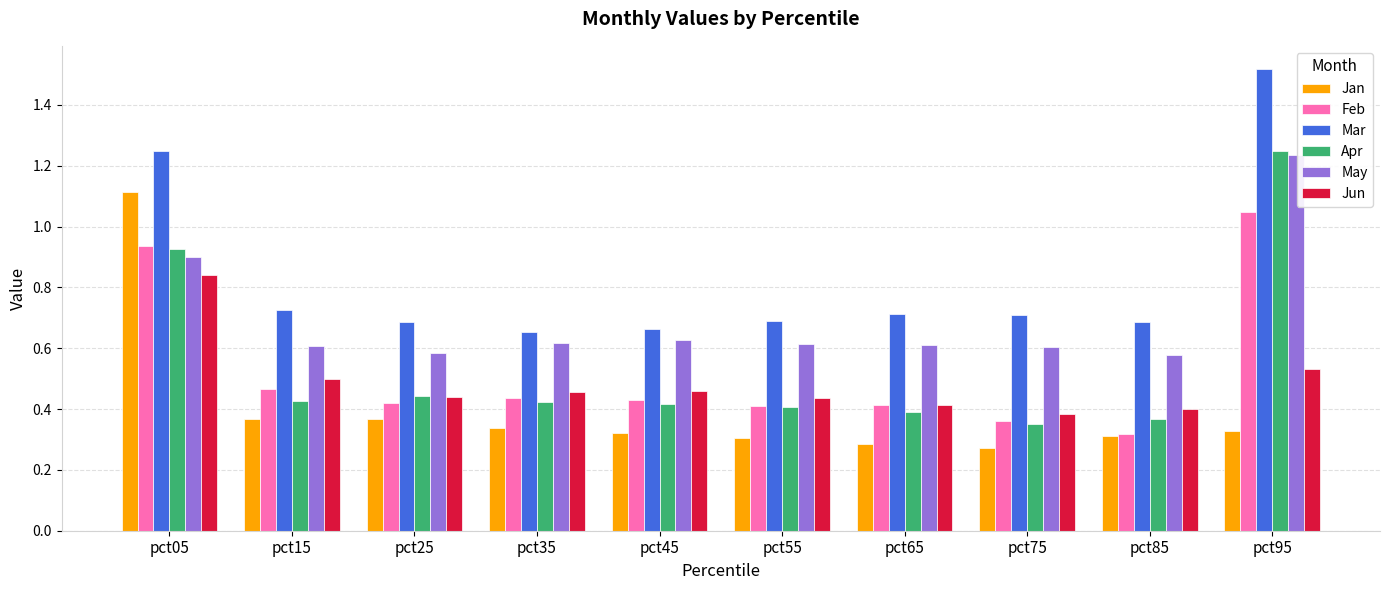

Is the value of May at pct65 greater than the value of Jun at pct35?

Yes